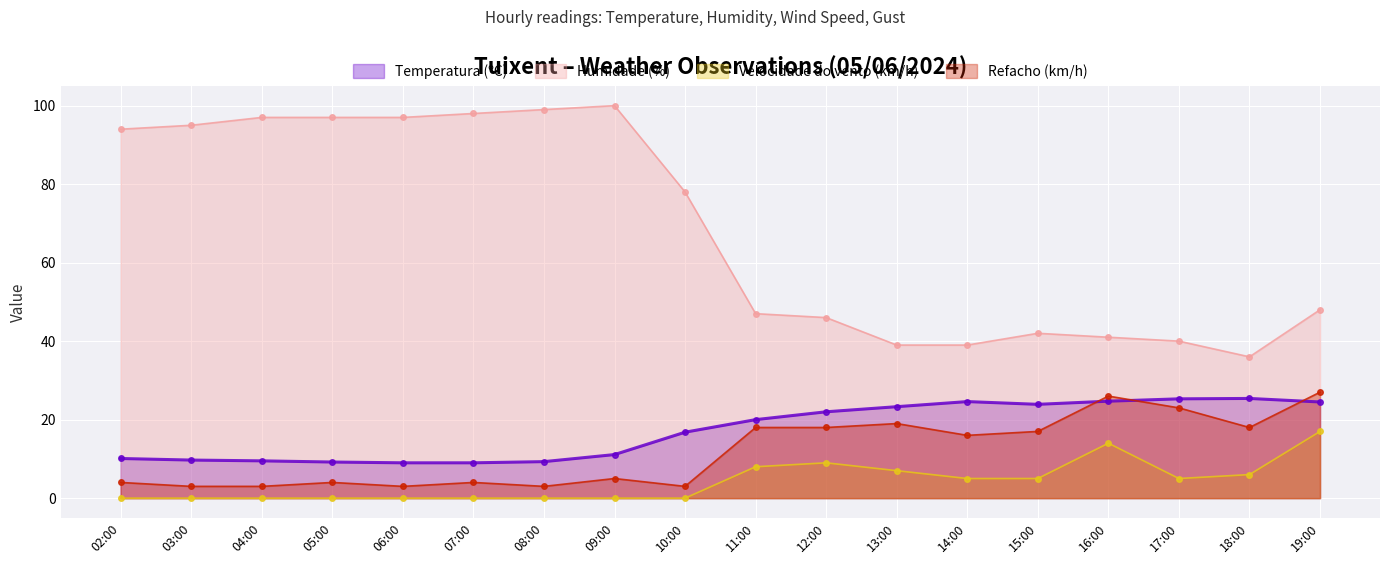

What is the difference between the maximum and second lowest values in the Velocidade do vento (km/h) series?

17.0